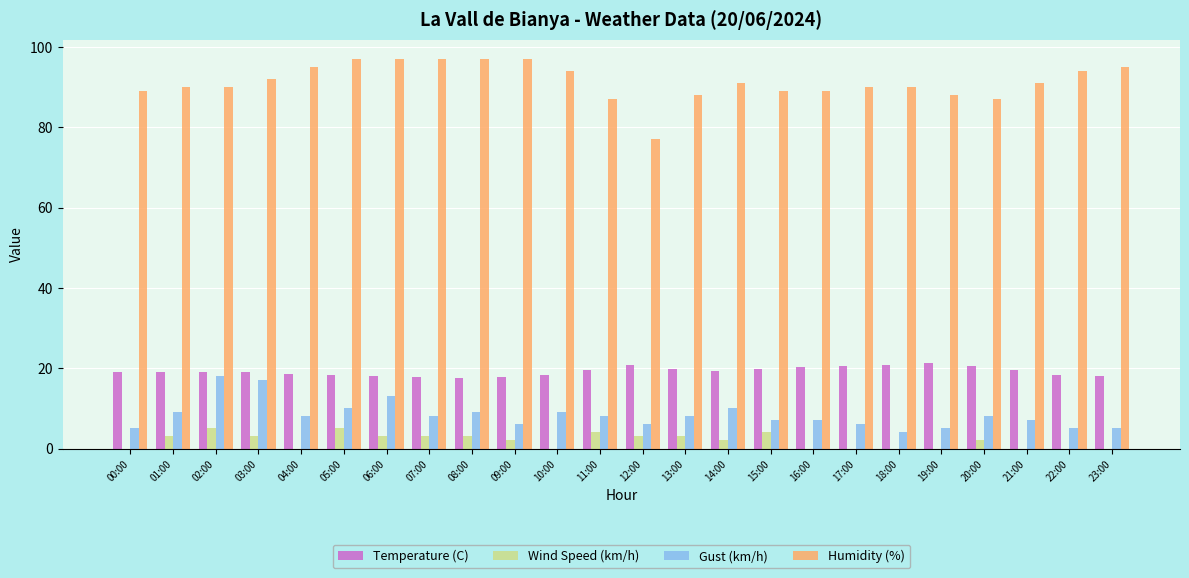

Which series has the largest total across all categories?

Humidity (%)